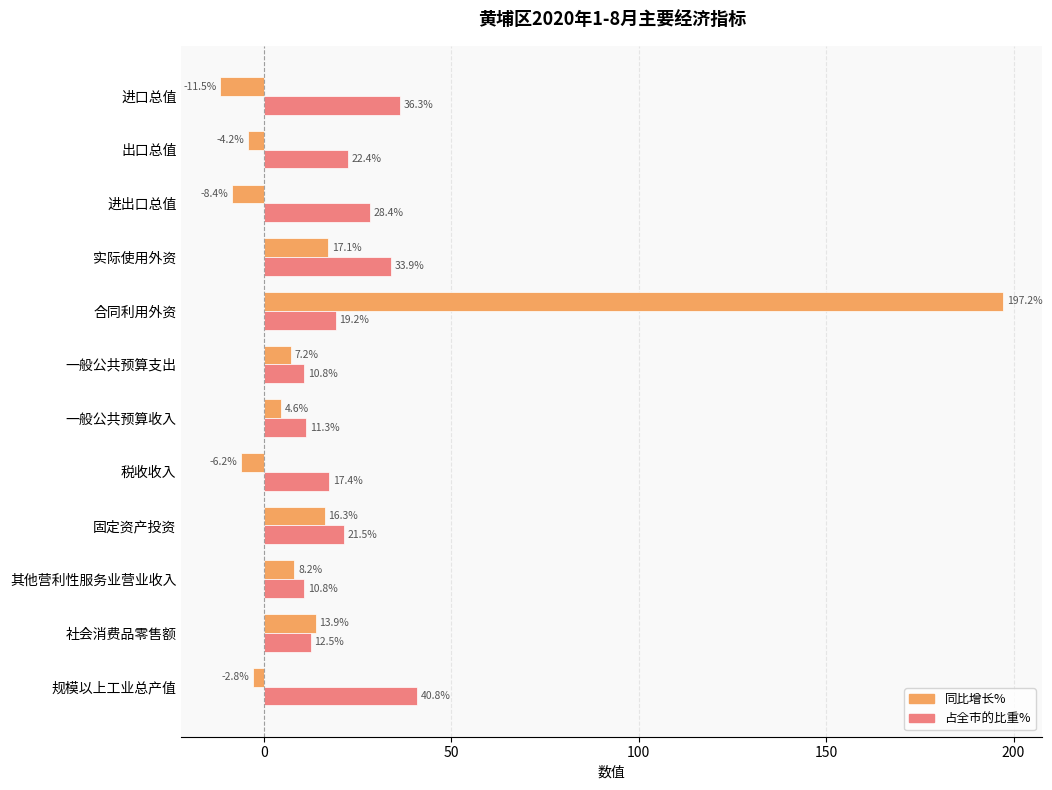

At which label is 同比增长% closest to 92?

实际使用外资